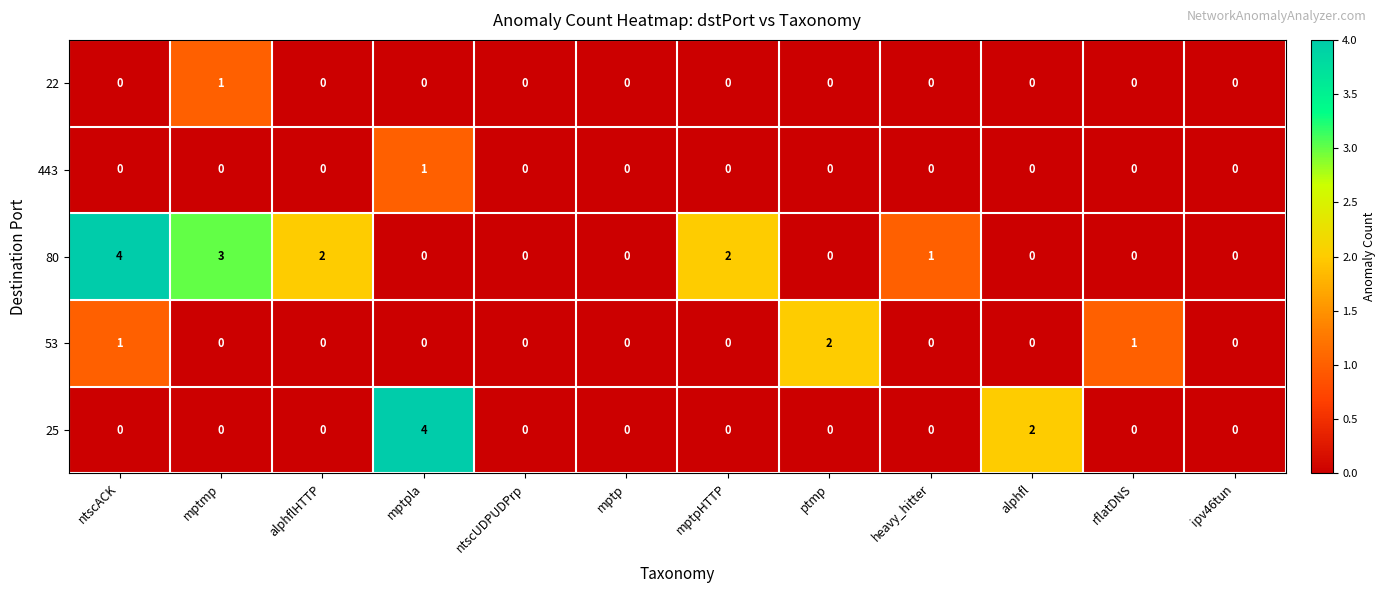

How many series are shown in this chart?

5